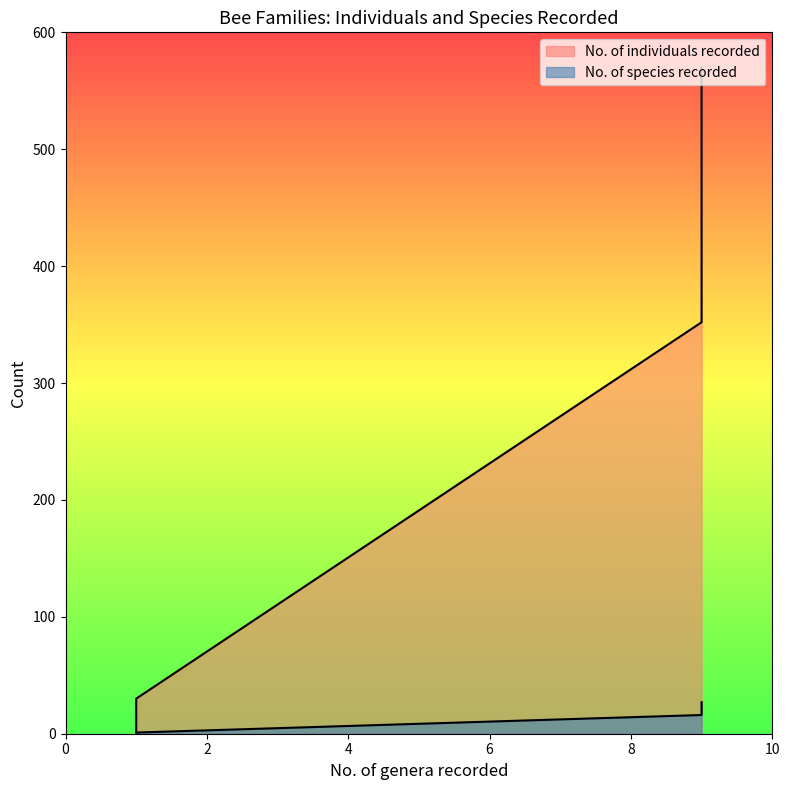

Which series has the largest range (max minus min)?

No. of individuals recorded